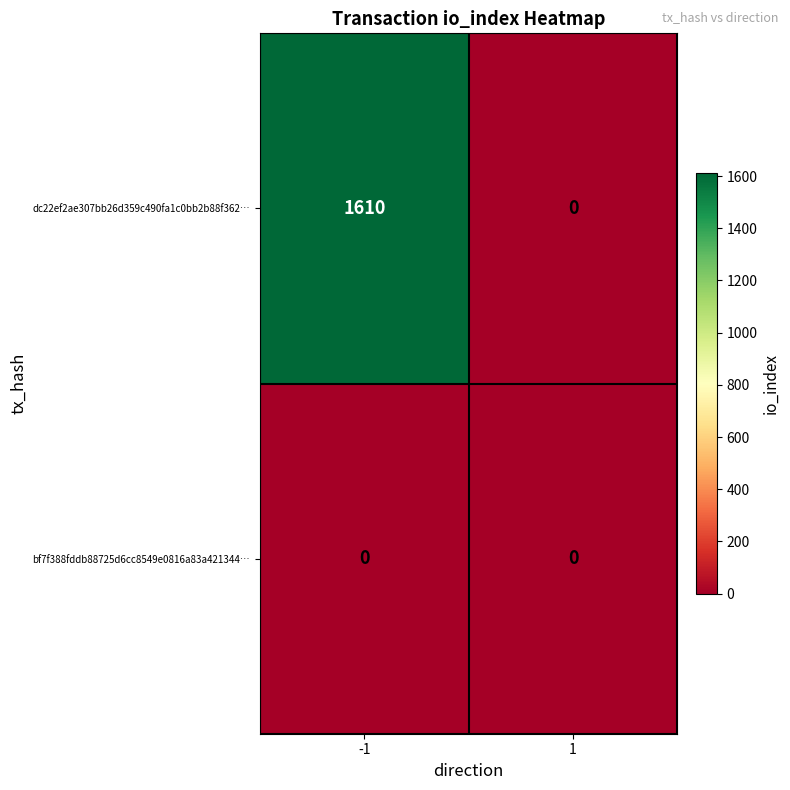

Reading left to right, list all the values displayed in this chart.

dc22ef2ae307bb26d359c490fa1c0bb2b88f362…: -1=1610	1=0
bf7f388fddb88725d6cc8549e0816a83a421344…: -1=0	1=0